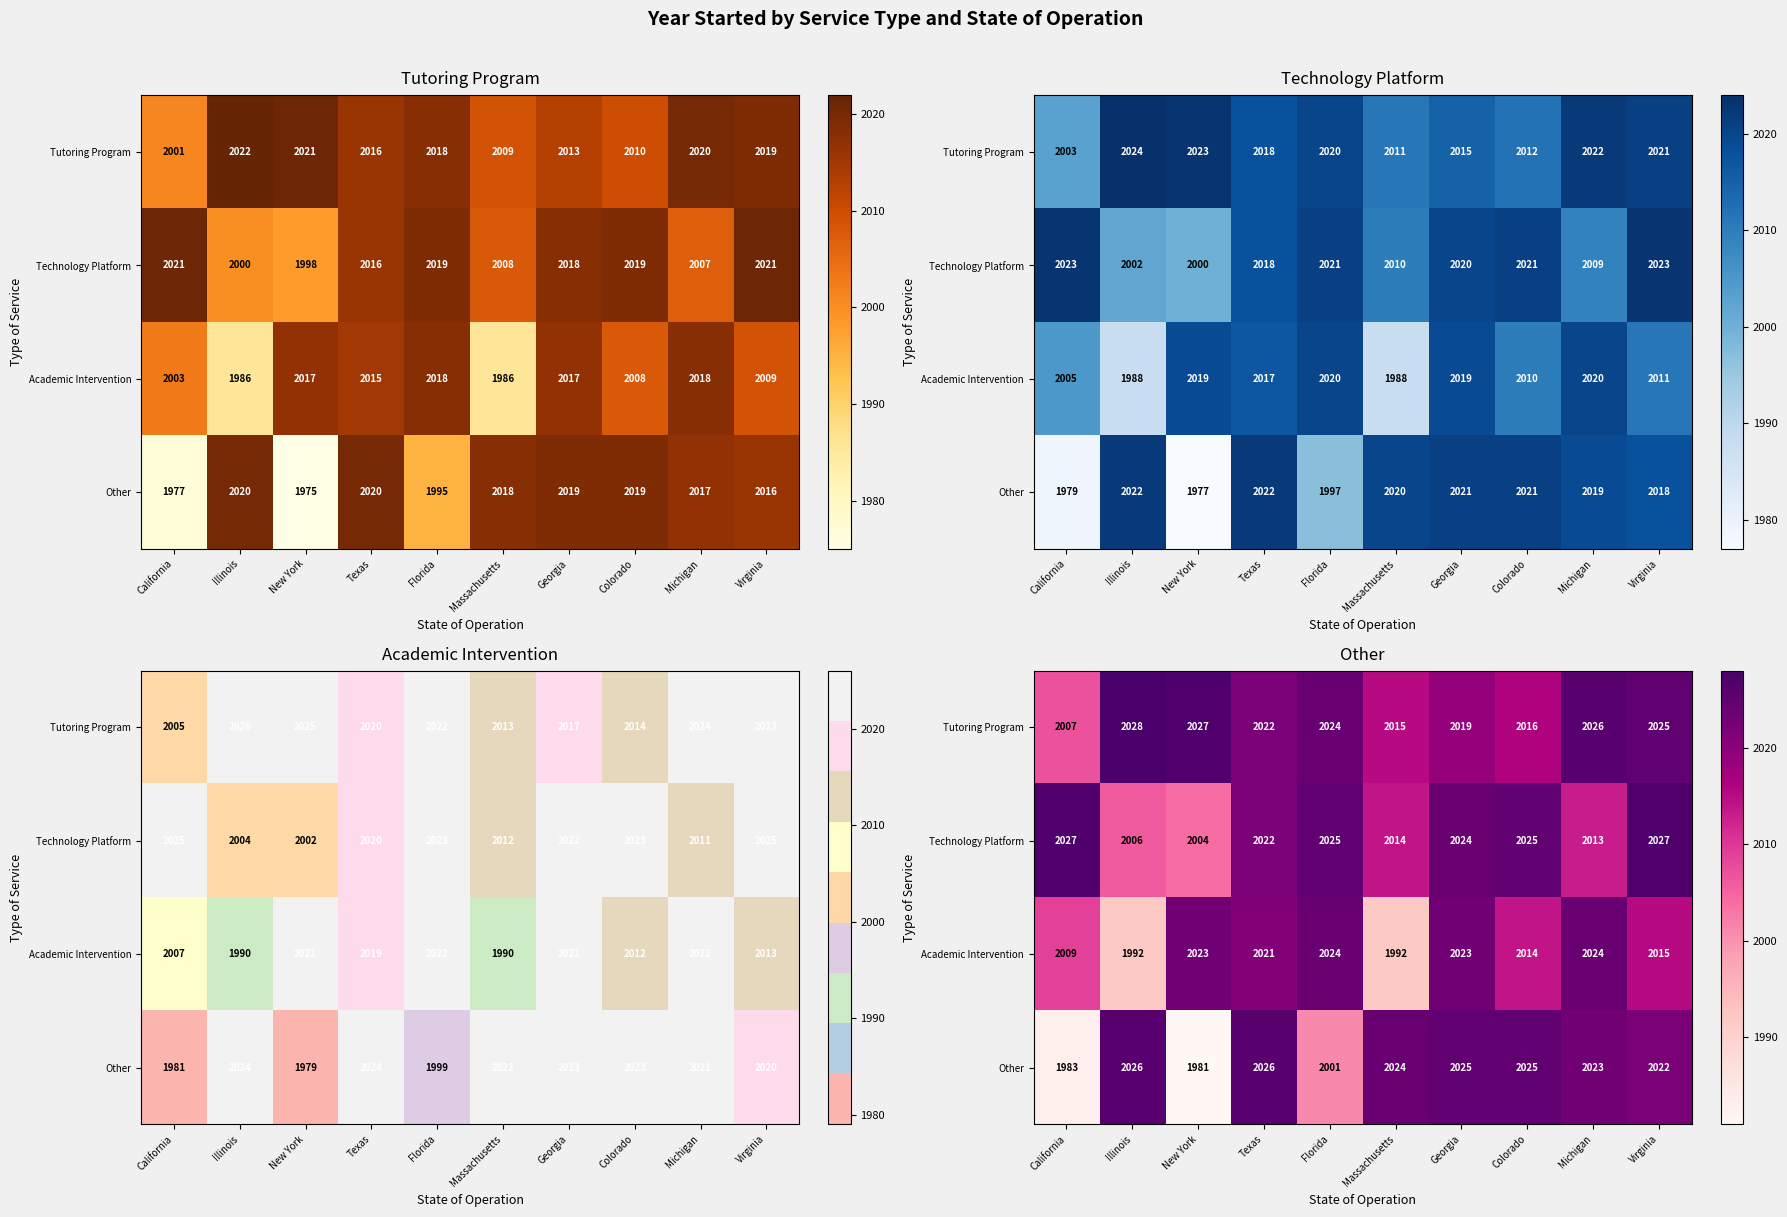

True or false: Tutoring Program has a value of 2016 at Colorado.

True